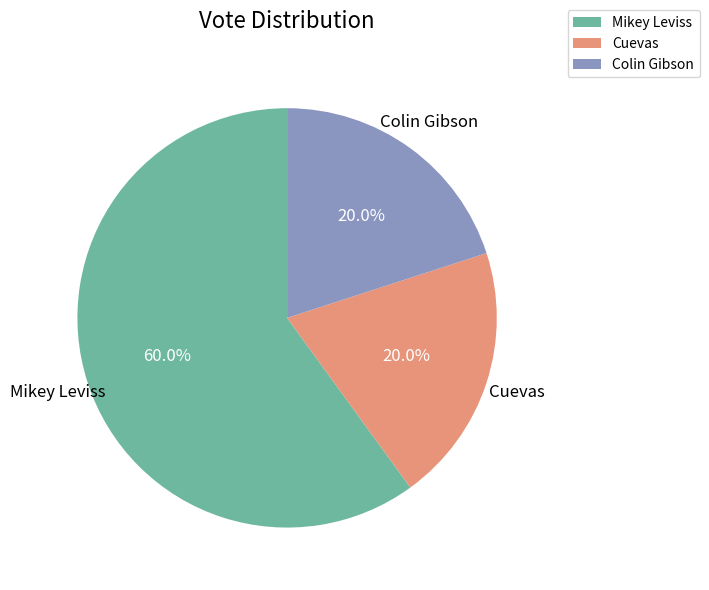

Which slice represents more than half of the pie?

Mikey Leviss